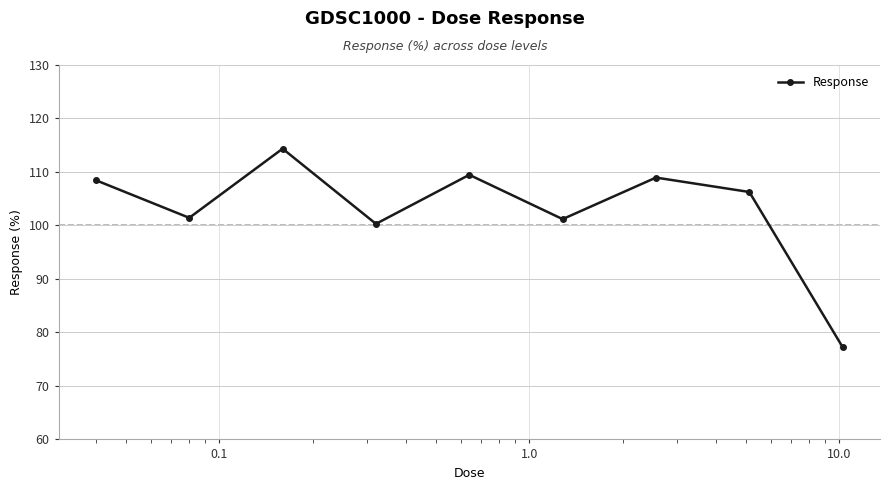

How many data points are less than 106?

4